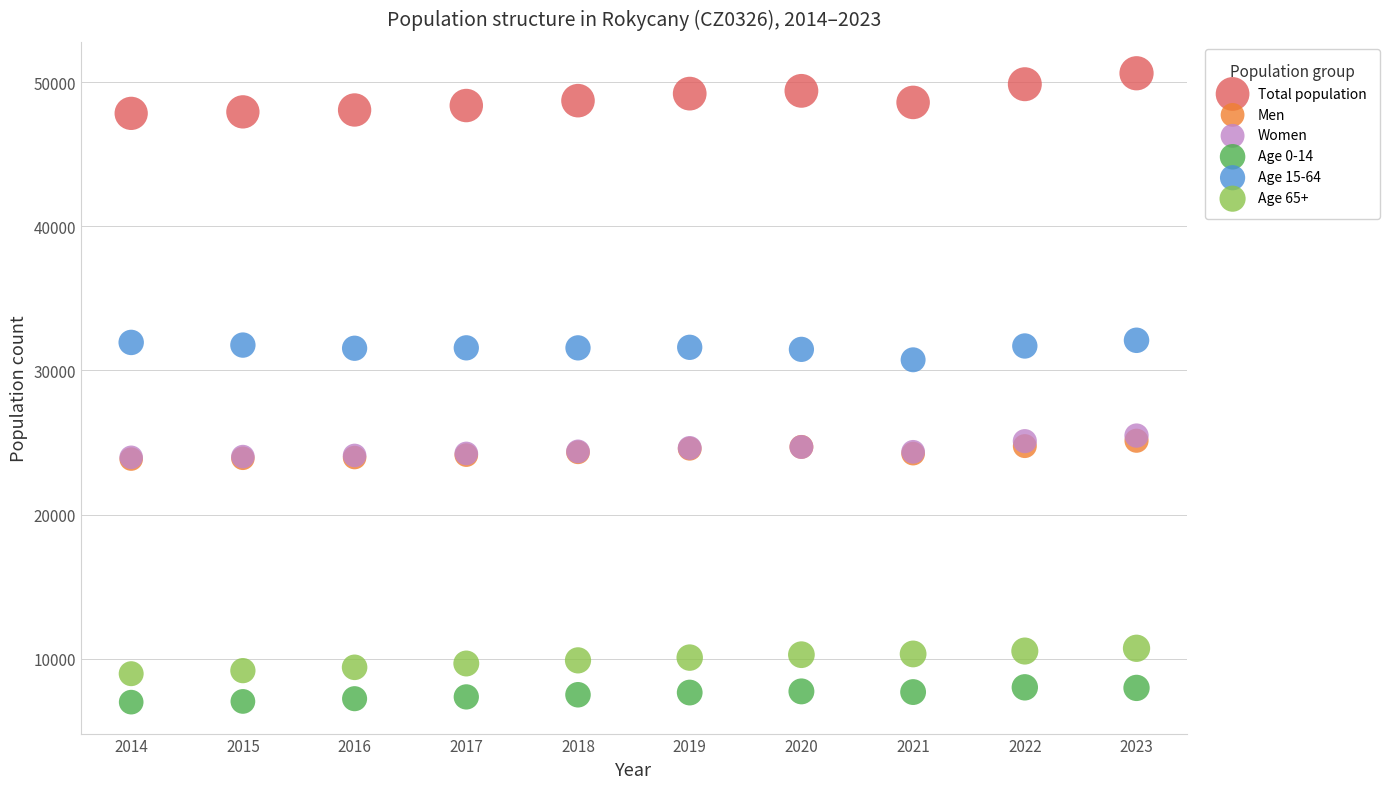

What are all the series names shown in the legend?

Total population, Men, Women, Age 0-14, Age 15-64, Age 65+